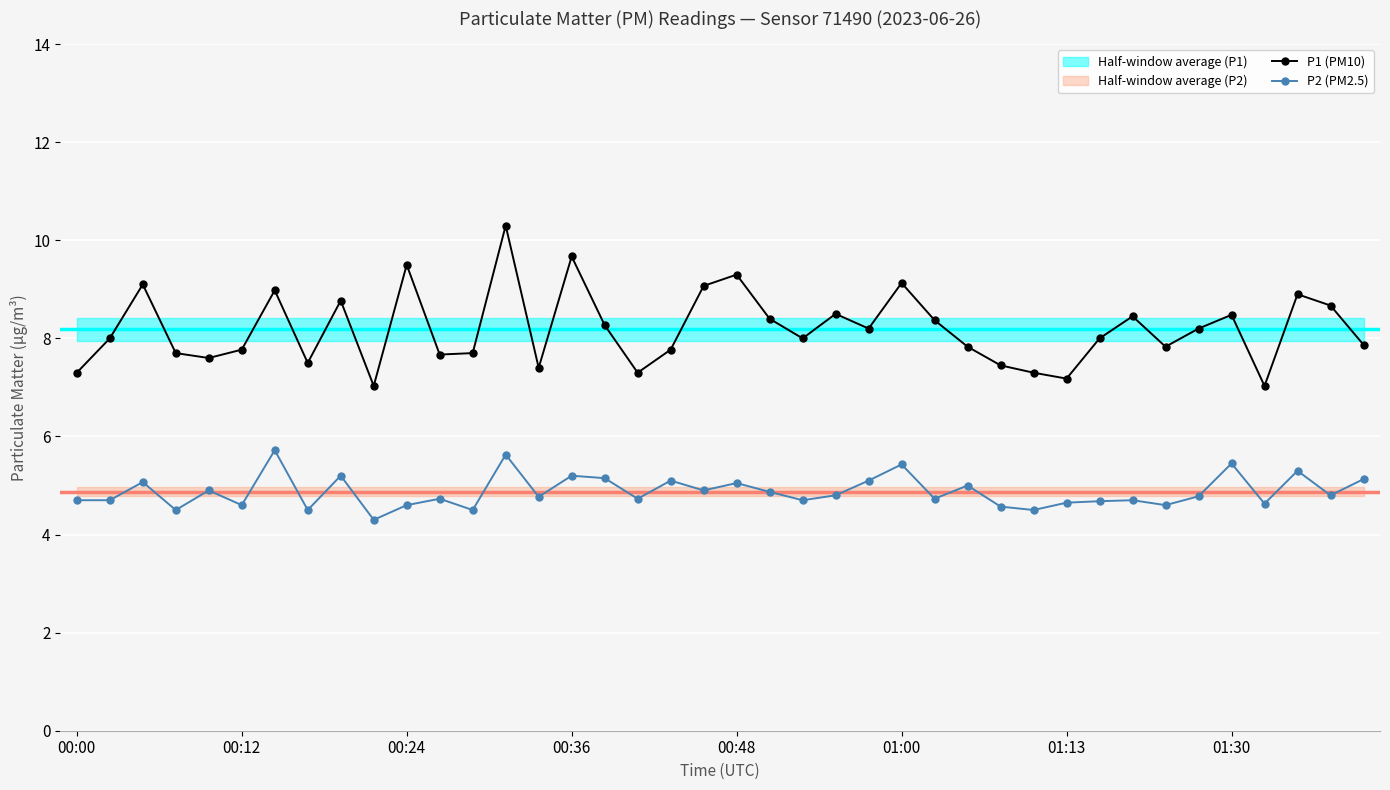

True or false: P2 (PM2.5) has more than 2 points higher than both neighbors.

True